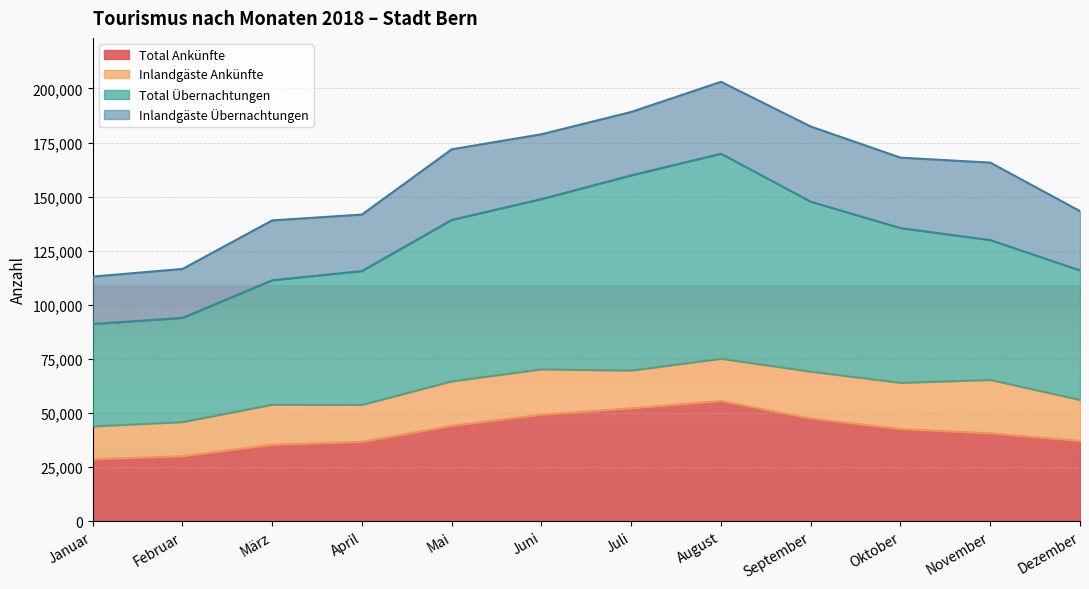

What is the lowest value of the Total Ankünfte series?

28561